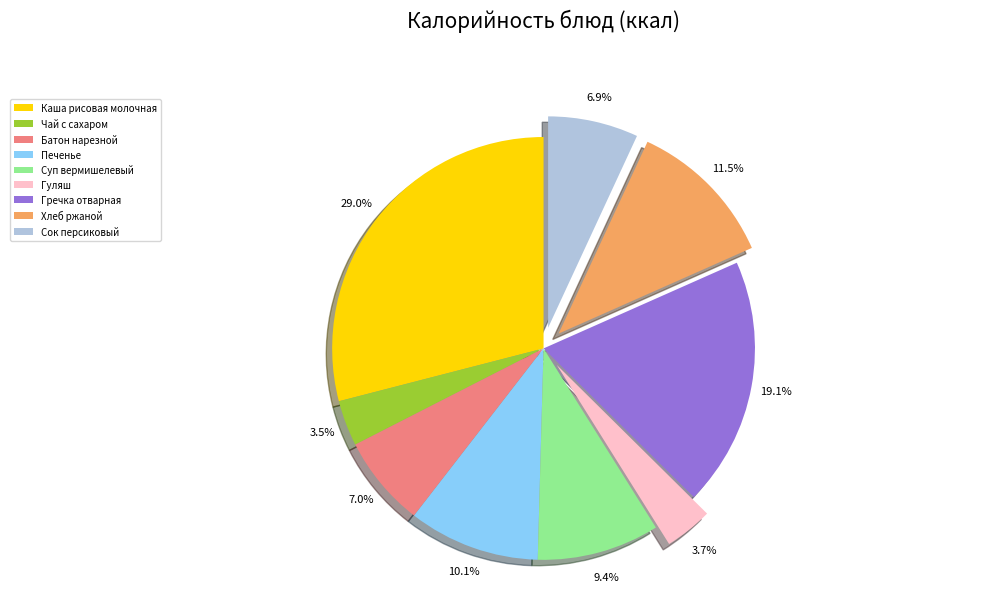

To the nearest percent, what portion does Гуляш represent?

4%